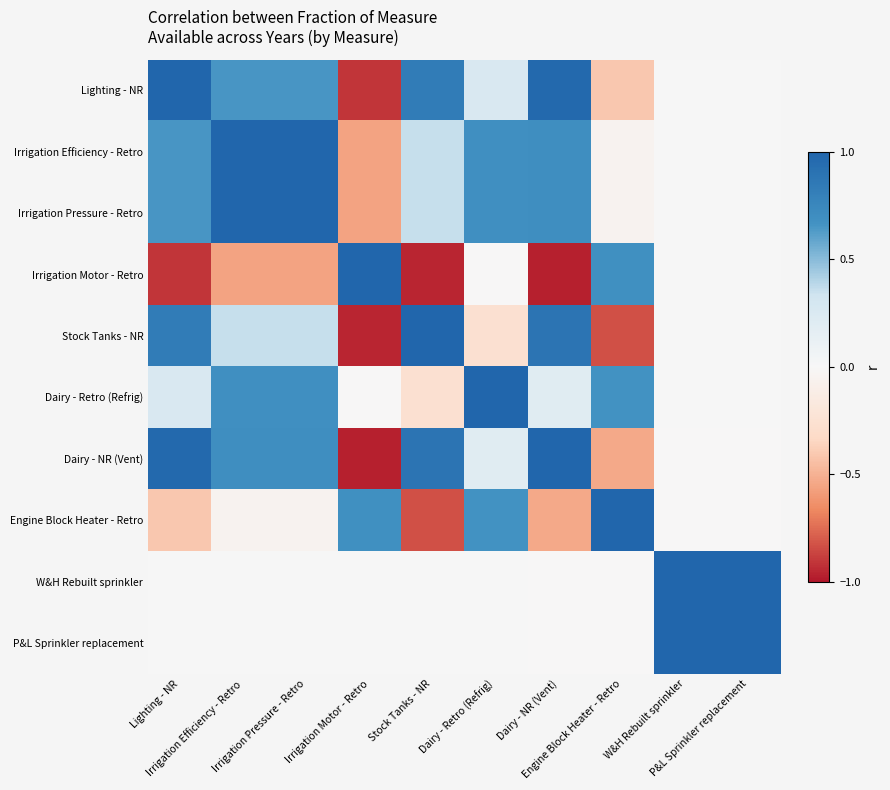

Which category has the lowest value across all series?

Dairy - NR (Vent)